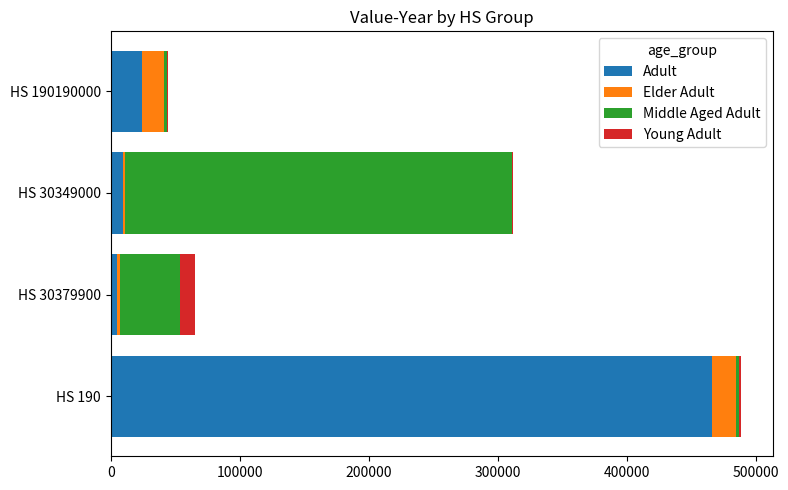

Where is Adult nearest to the value 235438?

HS 190190000